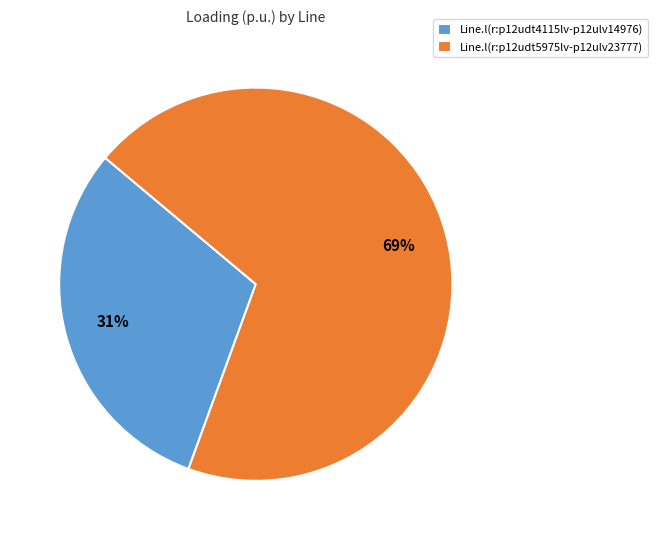

Which category has the smallest portion of the pie?

Line.l(r:p12udt4115lv-p12ulv14976)